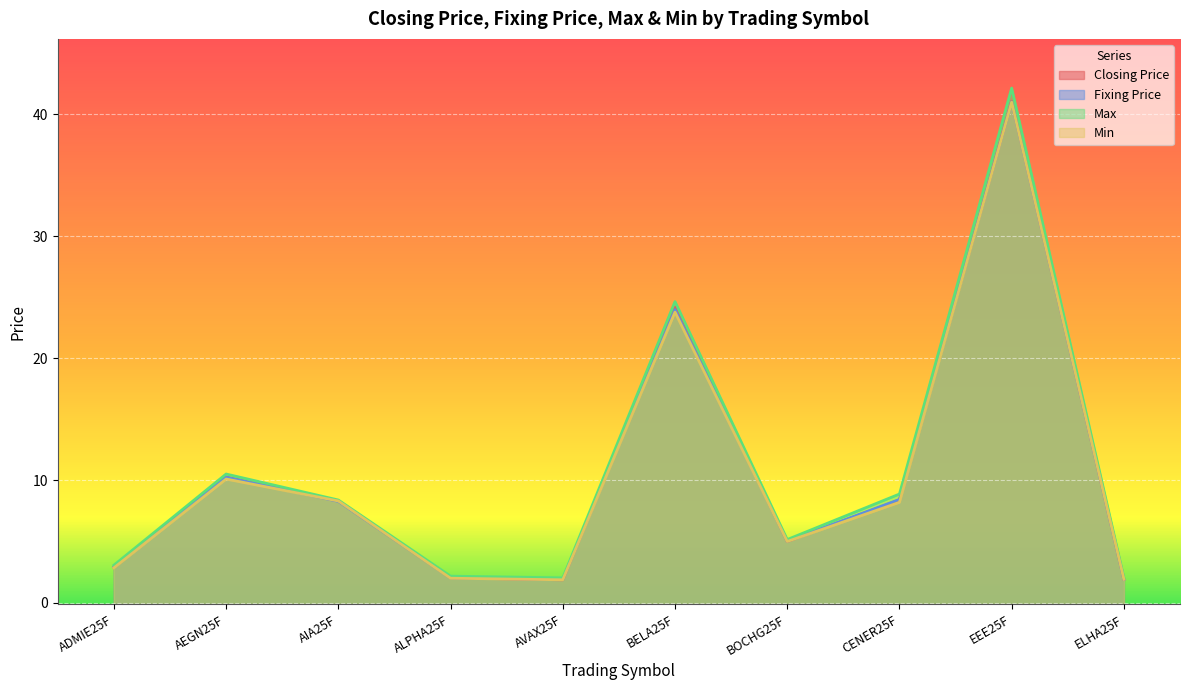

Reading right to left, list all the values displayed in this chart.

Closing Price: ELHA25F=1.9	EEE25F=41.0	CENER25F=8.4	BOCHG25F=5.0	BELA25F=24.2	AVAX25F=1.9	ALPHA25F=2.0	AIA25F=8.3	AEGN25F=10.3	ADMIE25F=2.9
Fixing Price: ELHA25F=1.9	EEE25F=41.0	CENER25F=8.4	BOCHG25F=5.0	BELA25F=24.0	AVAX25F=1.9	ALPHA25F=2.0	AIA25F=8.3	AEGN25F=10.3	ADMIE25F=2.9
Max: ELHA25F=2.0	EEE25F=42.2	CENER25F=8.9	BOCHG25F=5.2	BELA25F=24.7	AVAX25F=2.0	ALPHA25F=2.2	AIA25F=8.4	AEGN25F=10.5	ADMIE25F=3.1
Min: ELHA25F=1.9	EEE25F=41.0	CENER25F=8.2	BOCHG25F=5.0	BELA25F=23.8	AVAX25F=1.9	ALPHA25F=2.0	AIA25F=8.3	AEGN25F=10.1	ADMIE25F=2.8